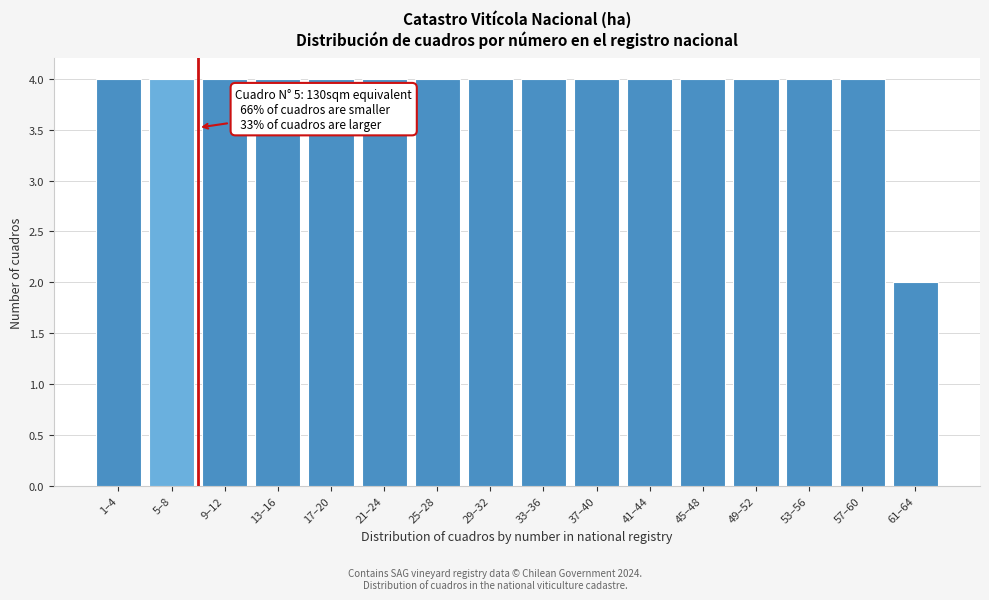

Reading left to right, list all the values displayed in this chart.

1–4=4	5–8=4	9–12=4	13–16=4	17–20=4	21–24=4	25–28=4	29–32=4	33–36=4	37–40=4	41–44=4	45–48=4	49–52=4	53–56=4	57–60=4	61–64=2